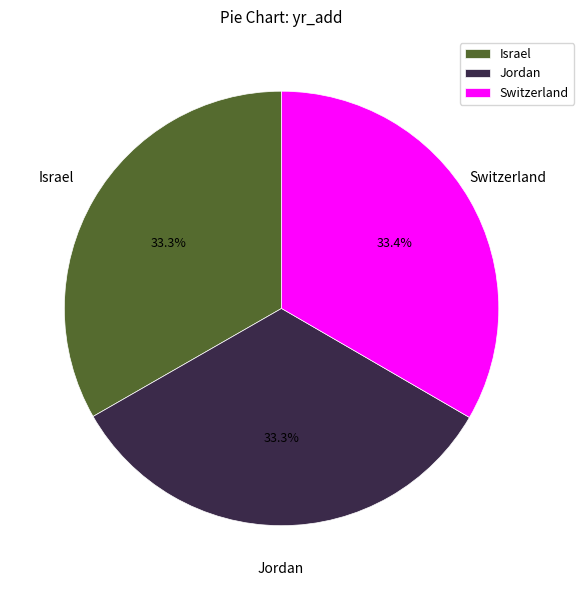

Does any single category account for the majority?

No